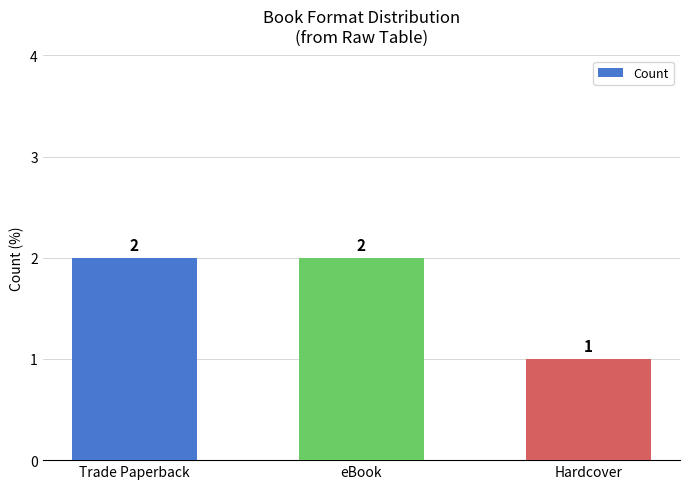

What is the maximum value shown in the chart?

2